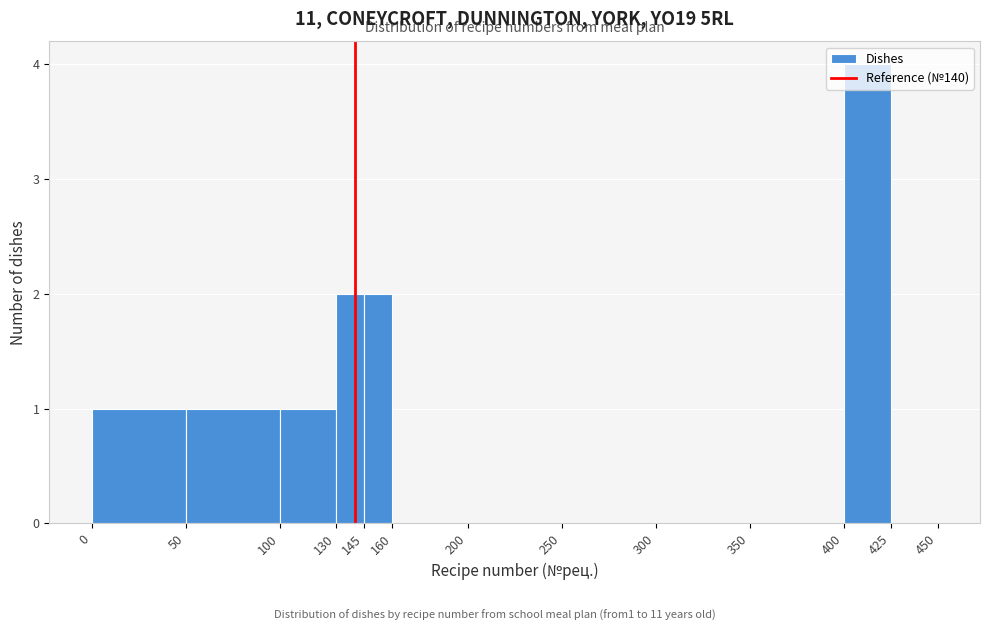

Over which range of the x-axis is the bar tallest?

400 to 425